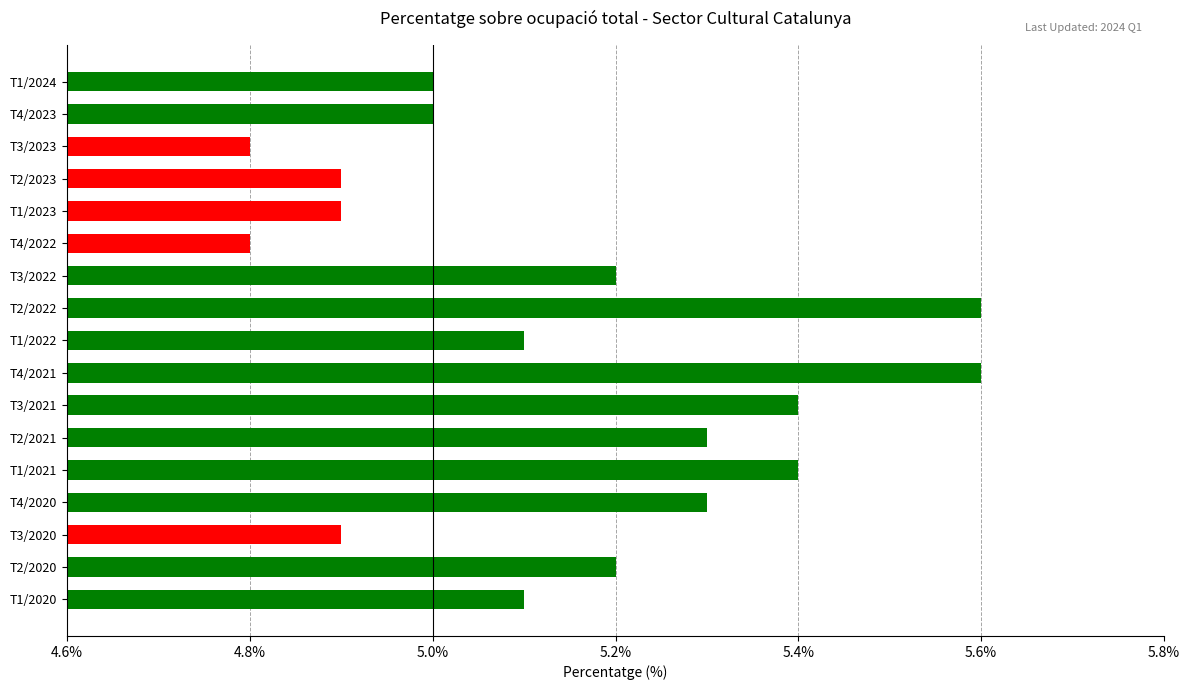

The value at T1/2023 is 2.3. True or false?

False